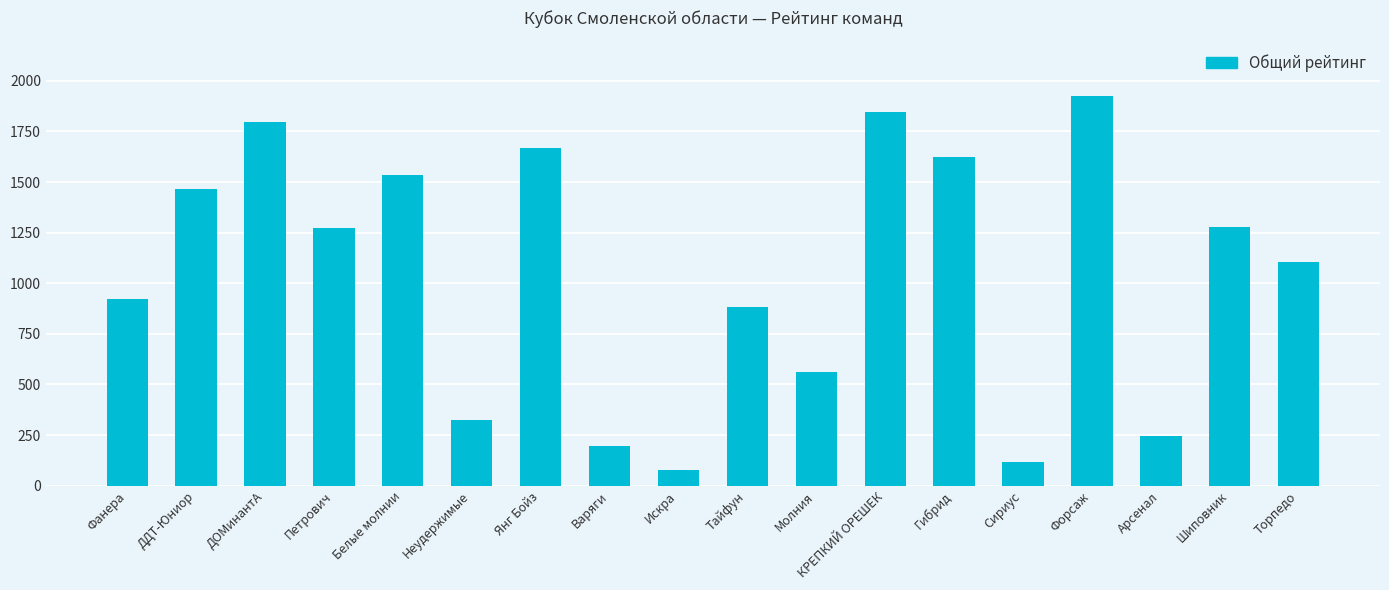

The value at Янг Бойз is 834. True or false?

False